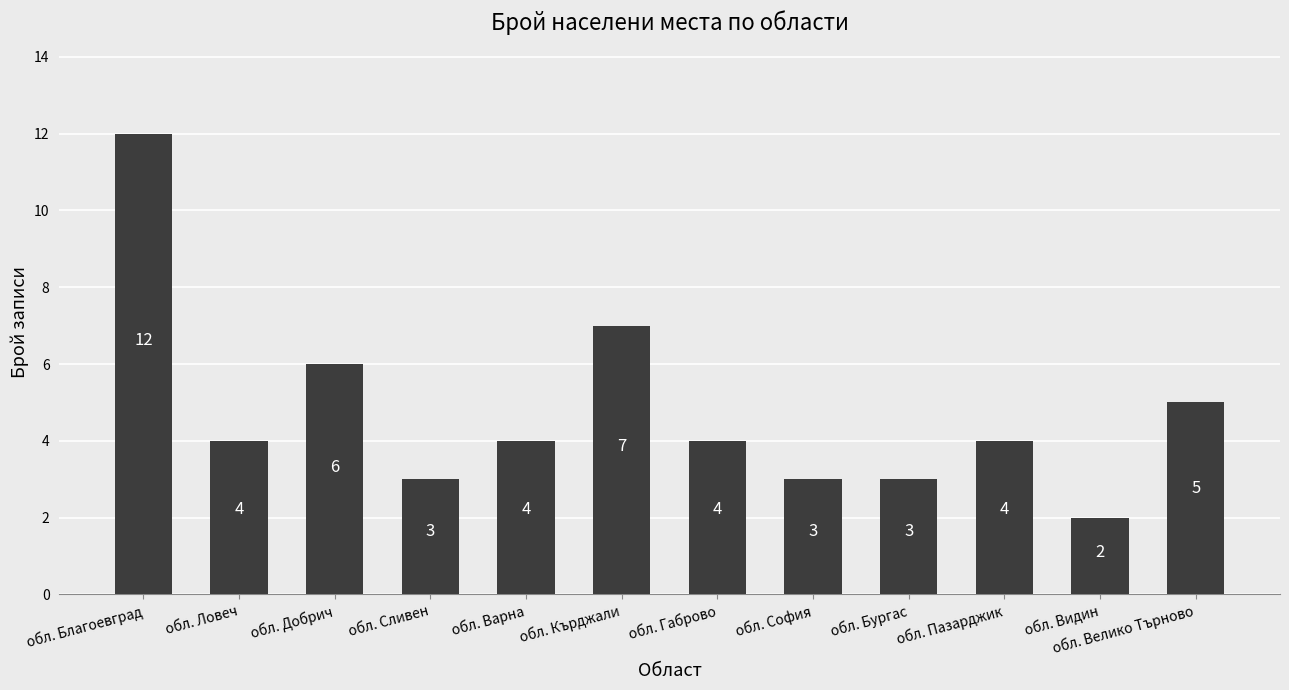

What is the difference between the values at обл. Видин and обл. Пазарджик?

2